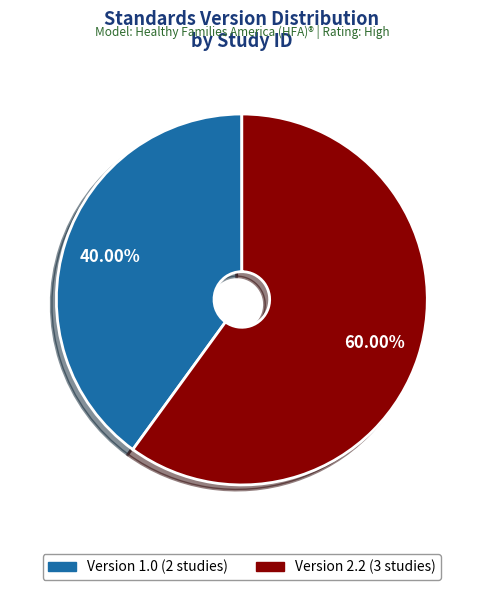

Does any single category account for the majority?

Yes